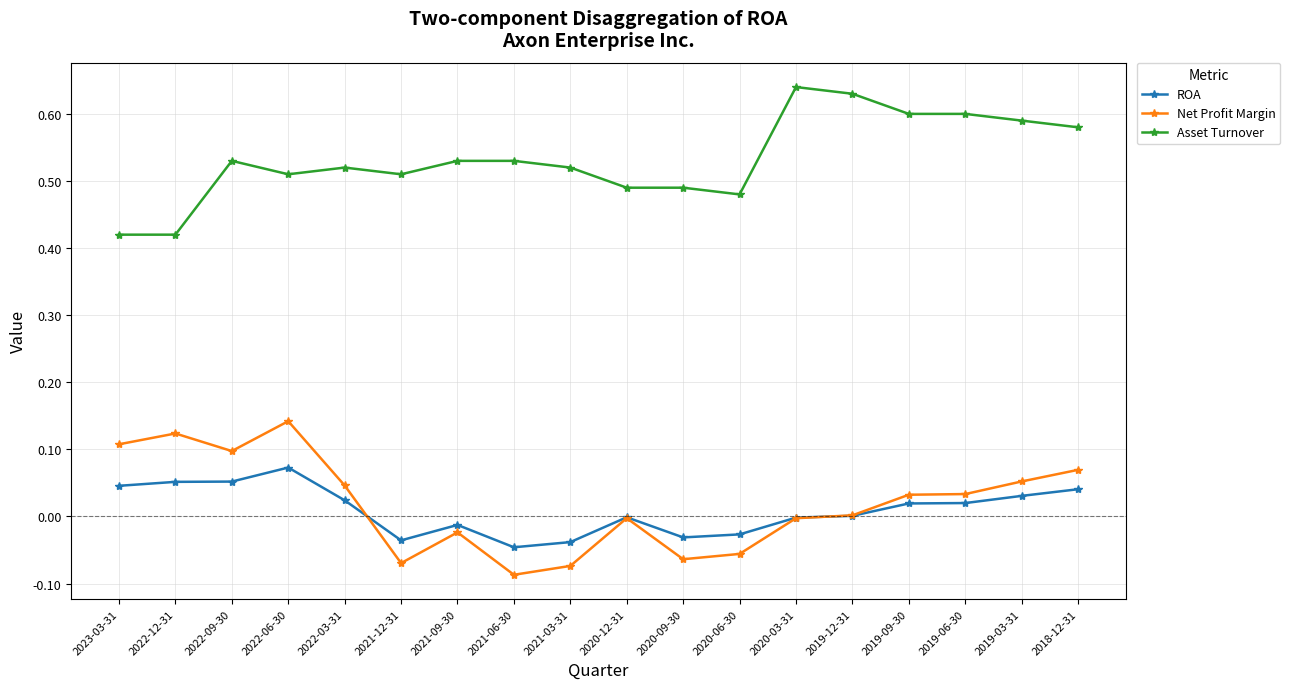

Between 2022-12-31 and 2022-06-30, which series saw the biggest shift?

Asset Turnover